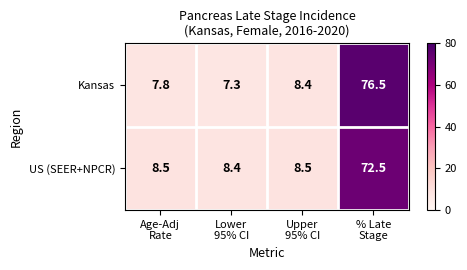

What is the difference between the maximum and minimum values in the Kansas series?

69.2